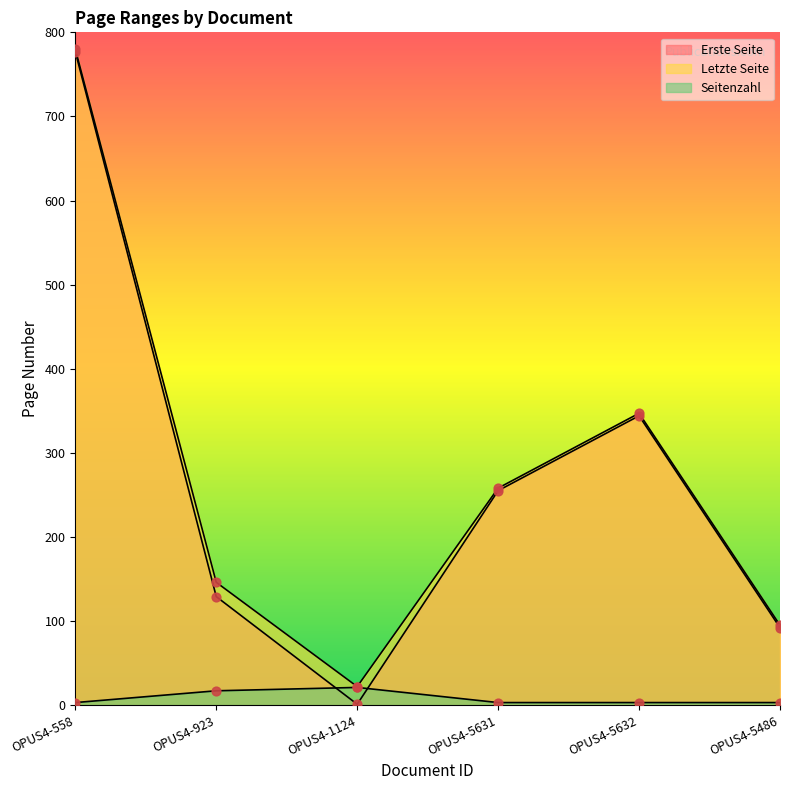

Which series has the largest total across all categories?

Letzte Seite